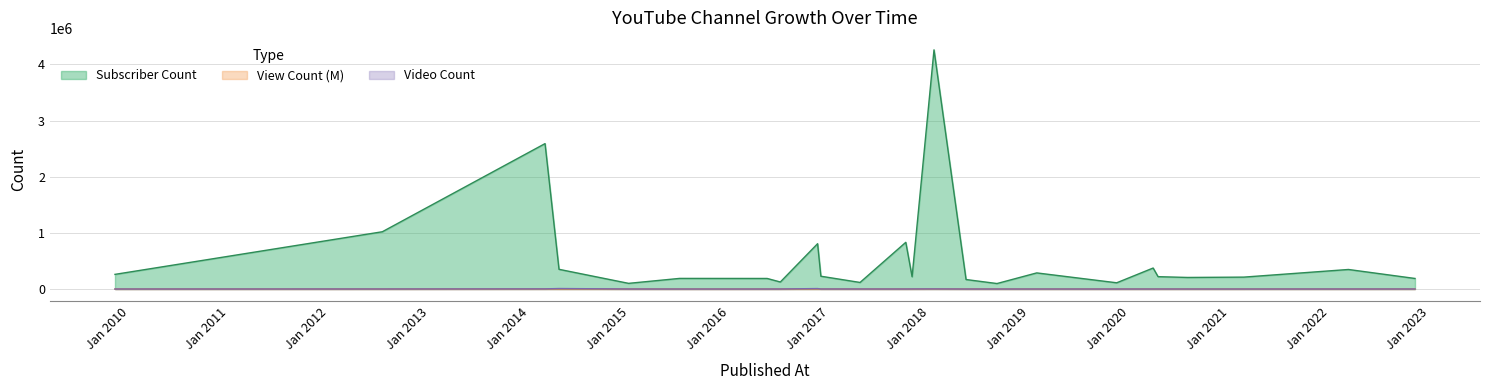

How many interior local valleys does the Video Count series have?

5